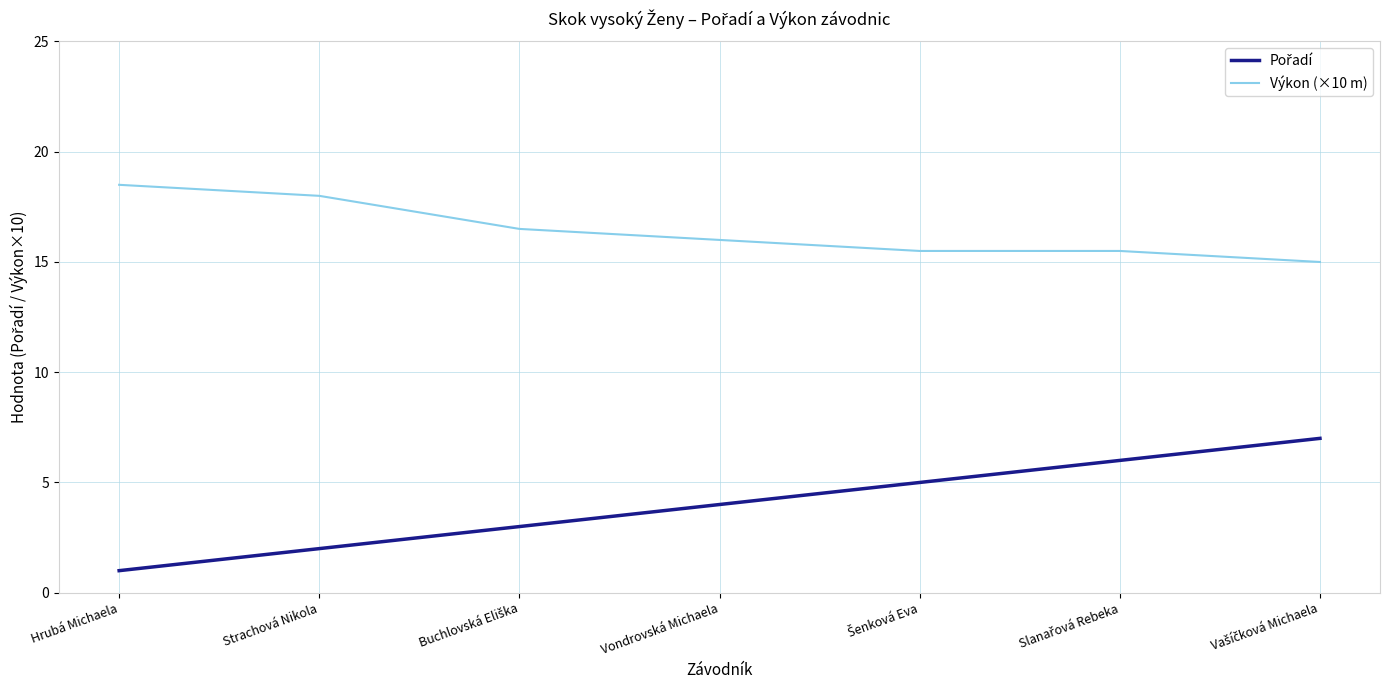

What position from the right is Strachová Nikola?

6